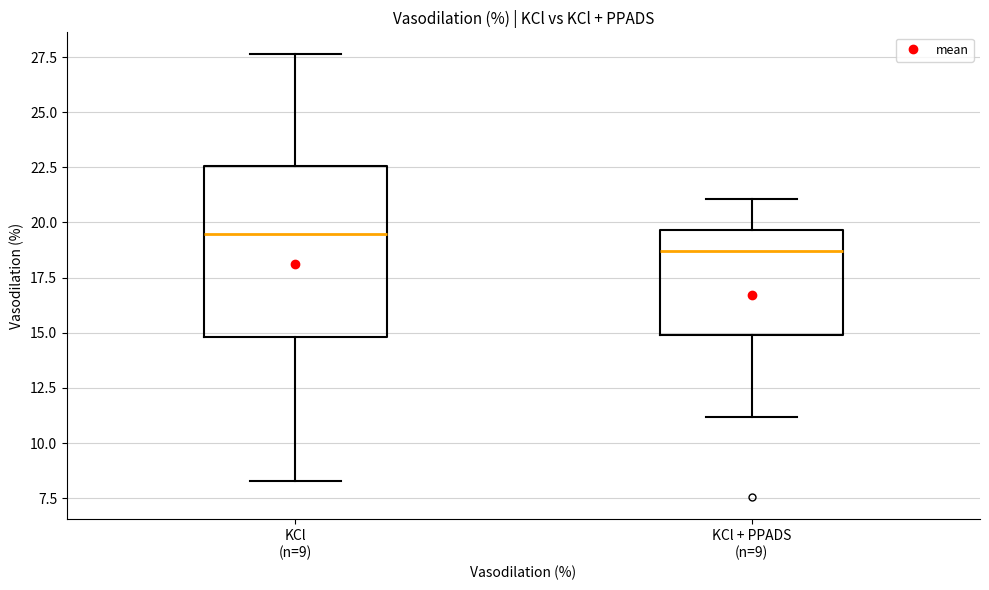

Which box's median line is the highest?

KCl (n=9)